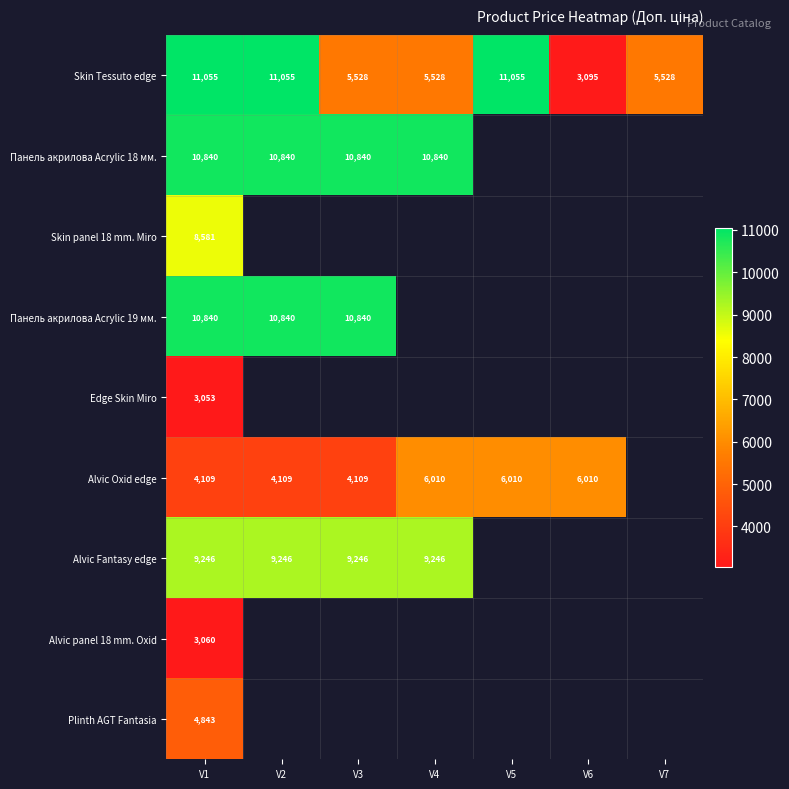

Is the value of Skin Tessuto edge at V1 greater than the value of Панель акрилова Acrylic 18 мм. at V1?

Yes